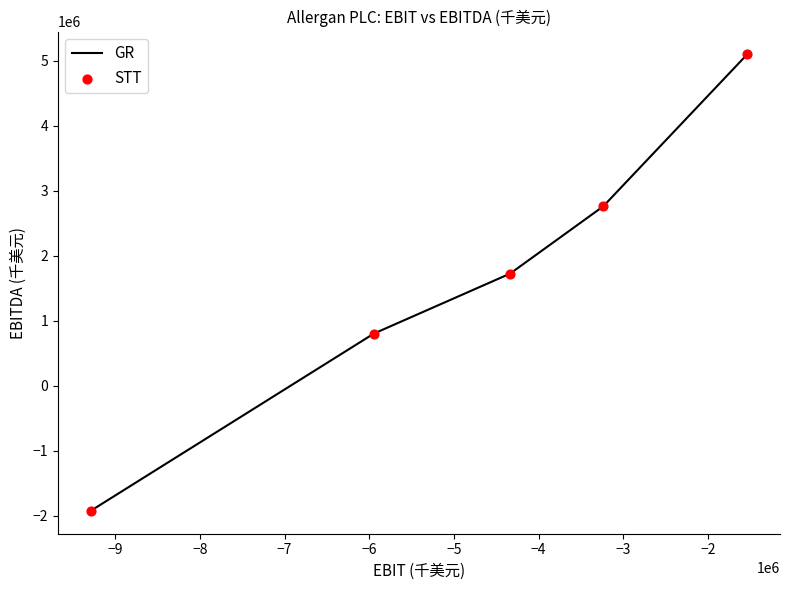

What is the difference between the maximum and minimum values?

7016800